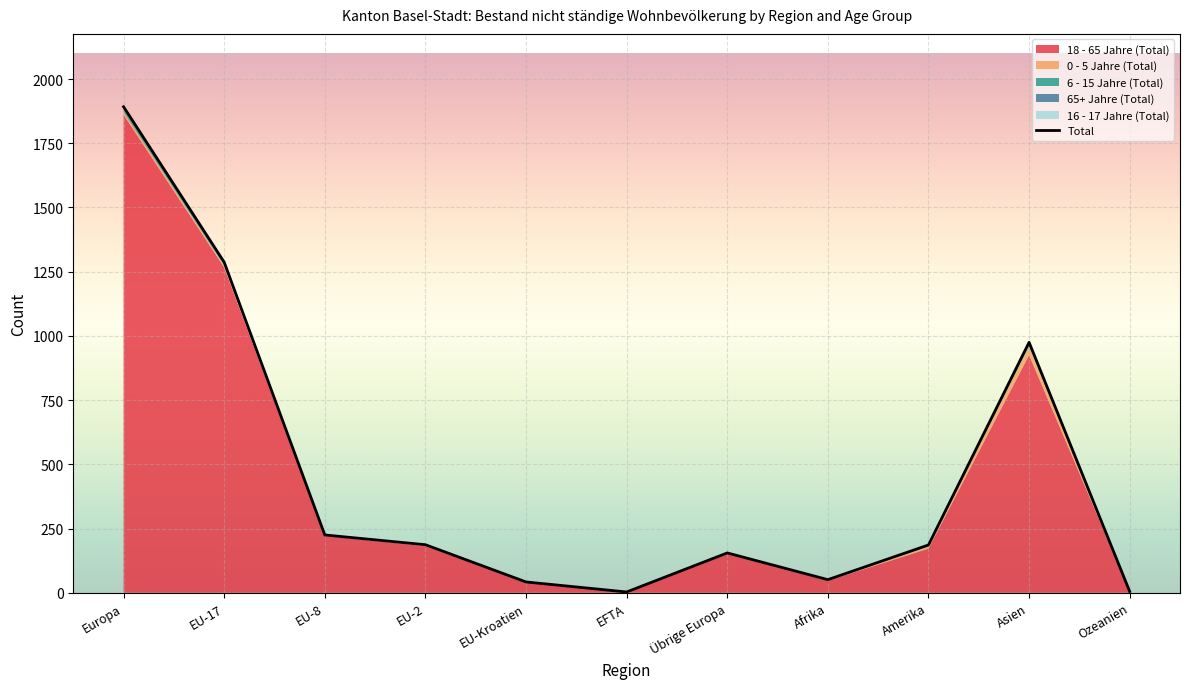

What is the minimum value shown in the chart?

3